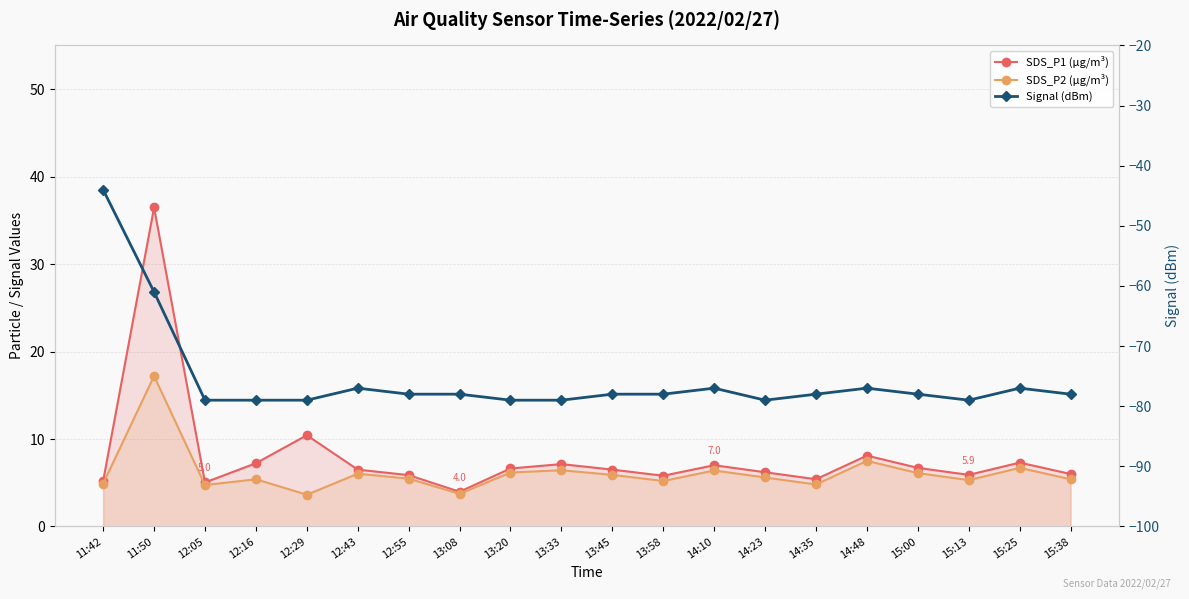

Reading right to left, list all the values displayed in this chart.

SDS_P1 (µg/m³): 15:38=6.0	15:25=7.3	15:13=5.9	15:00=6.7	14:48=8.1	14:35=5.4	14:23=6.2	14:10=7.0	13:58=5.8	13:45=6.5	13:33=7.1	13:20=6.6	13:08=4.0	12:55=5.9	12:43=6.5	12:29=10.4	12:16=7.2	12:05=5.0	11:50=36.5	11:42=5.2
SDS_P2 (µg/m³): 15:38=5.4	15:25=6.7	15:13=5.3	15:00=6.1	14:48=7.5	14:35=4.8	14:23=5.6	14:10=6.4	13:58=5.2	13:45=5.9	13:33=6.4	13:20=6.2	13:08=3.7	12:55=5.5	12:43=6.0	12:29=3.6	12:16=5.4	12:05=4.7	11:50=17.2	11:42=4.9
Signal (dBm): 15:38=-78.0	15:25=-77.0	15:13=-79.0	15:00=-78.0	14:48=-77.0	14:35=-78.0	14:23=-79.0	14:10=-77.0	13:58=-78.0	13:45=-78.0	13:33=-79.0	13:20=-79.0	13:08=-78.0	12:55=-78.0	12:43=-77.0	12:29=-79.0	12:16=-79.0	12:05=-79.0	11:50=-61.0	11:42=-44.0